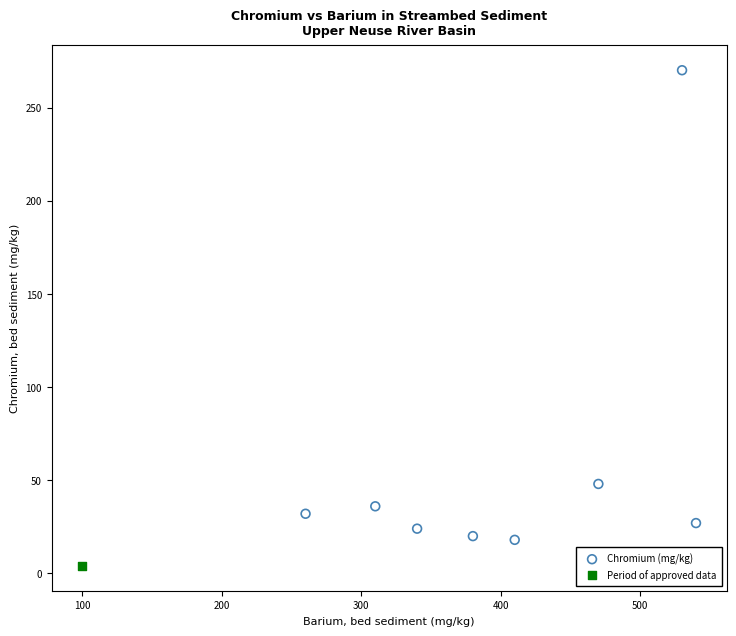

What are all the series names shown in the legend?

Chromium (mg/kg), Period of approved data